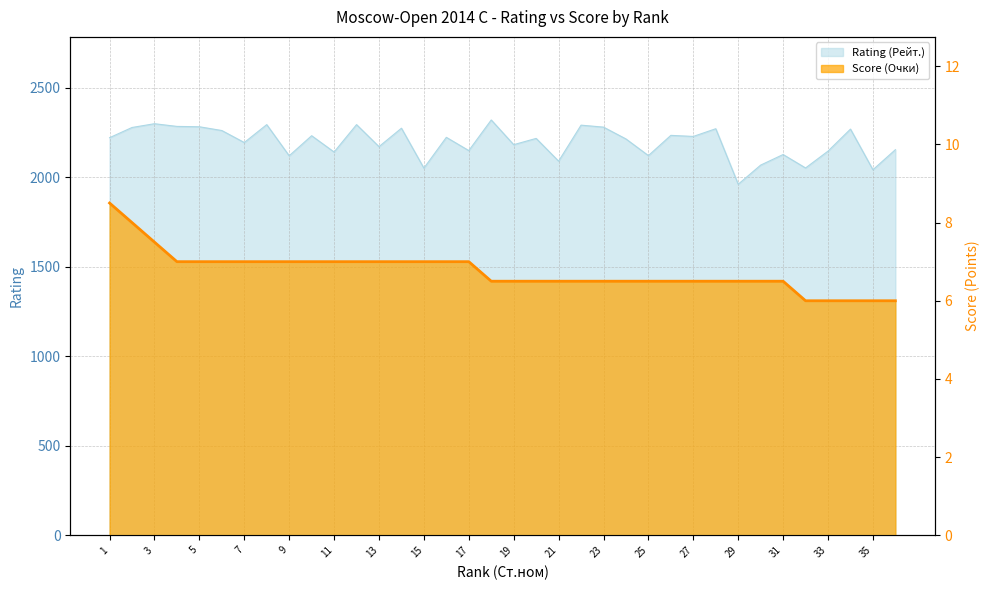

What is the total value across all series at 14?

2280.0